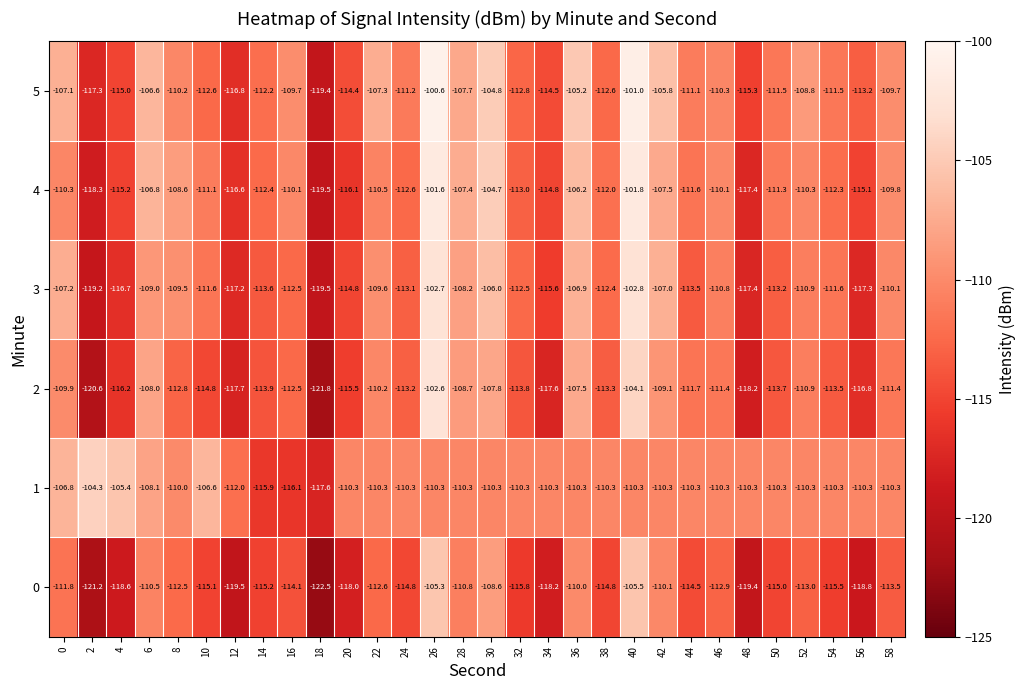

At 38, list the series in order from largest to smallest.

1, 4, 3, 5, 2, 0